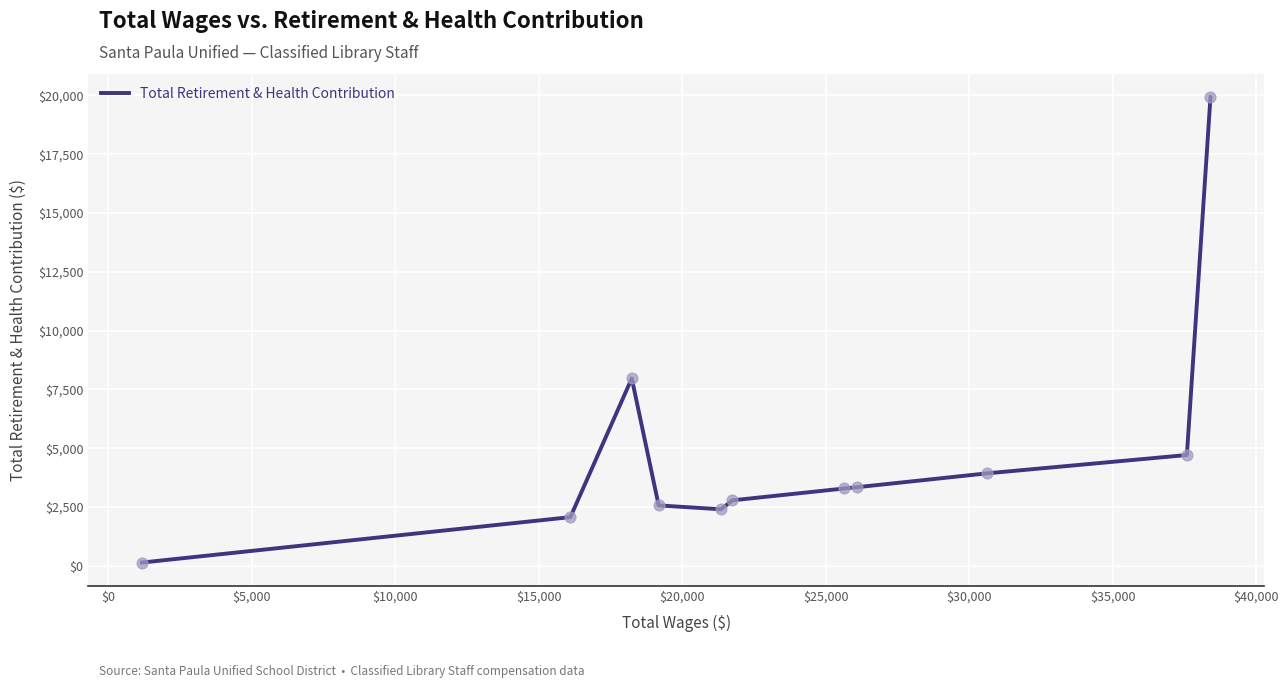

What is the difference between the maximum and minimum values?

19783